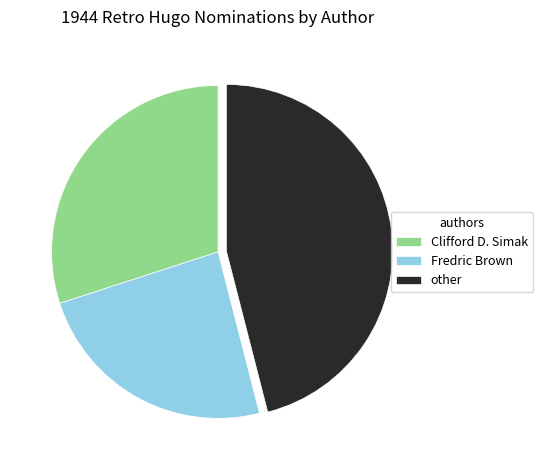

Rank the categories by value from highest to lowest.

other, Clifford D. Simak, Fredric Brown